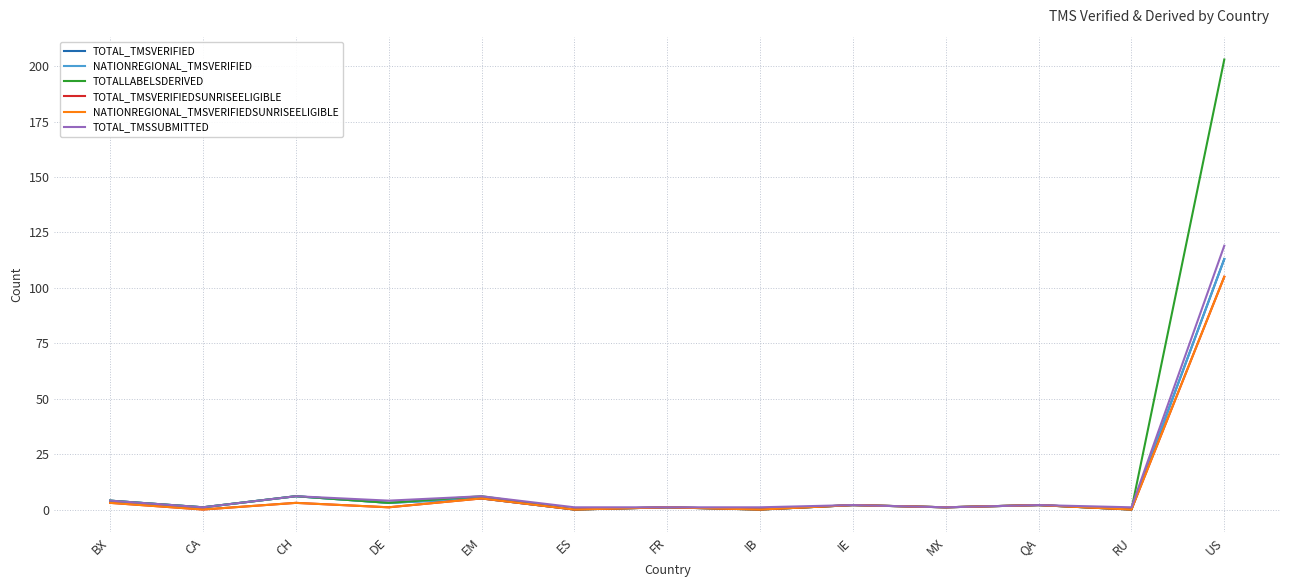

At CA, list the series in order from largest to smallest.

TOTAL_TMSVERIFIED, NATIONREGIONAL_TMSVERIFIED, TOTALLABELSDERIVED, TOTAL_TMSSUBMITTED, TOTAL_TMSVERIFIEDSUNRISEELIGIBLE, NATIONREGIONAL_TMSVERIFIEDSUNRISEELIGIBLE